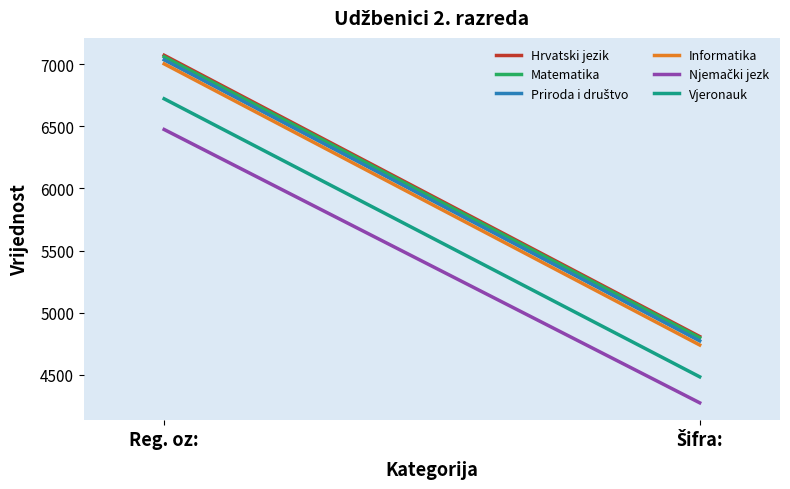

Read the Informatika value at Reg. oz:.

7002